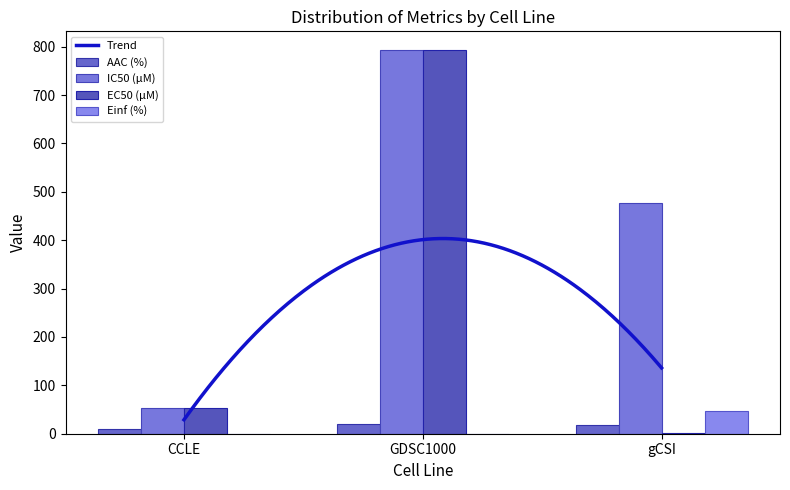

Rank the series by their maximum value, from highest to lowest.

IC50 (µM), EC50 (µM), Einf (%), AAC (%)